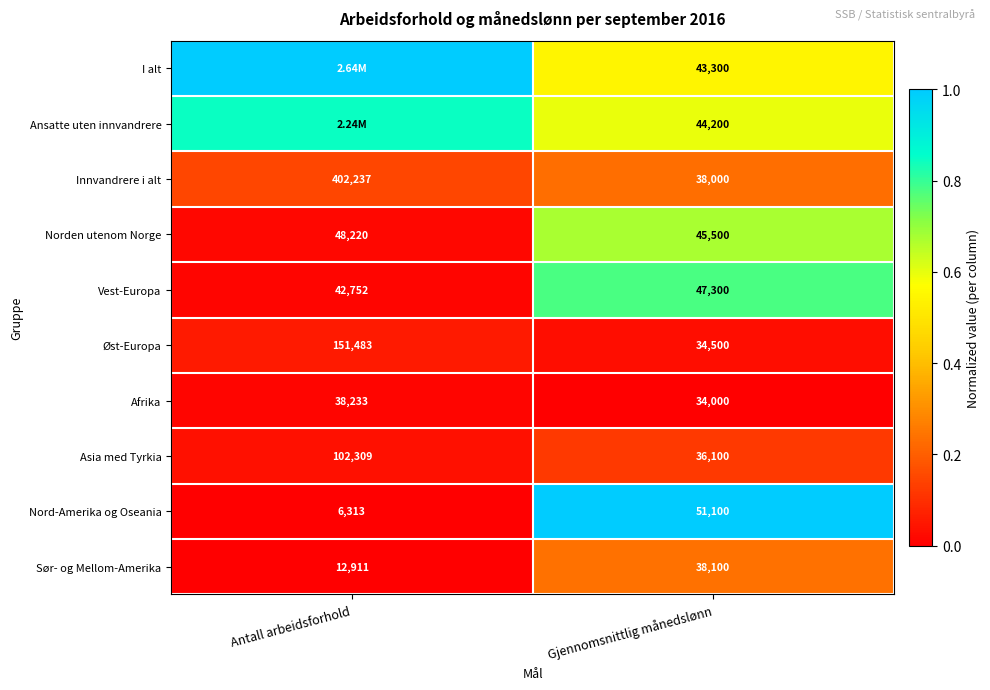

Where is Asia med Tyrkia nearest to the value 69204?

Gjennomsnittlig månedslønn